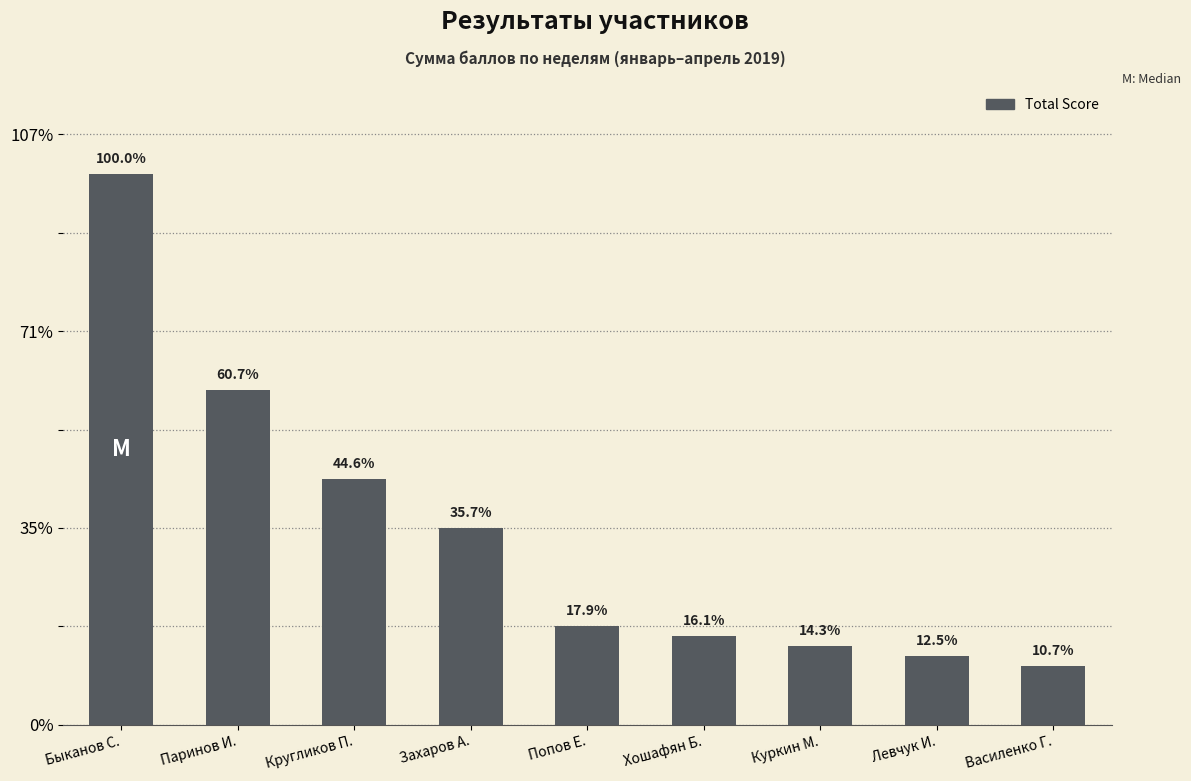

Reading right to left, transcribe all the data shown in this chart.

Василенко Г.=6	Левчук И.=7	Куркин М.=8	Хошафян Б.=9	Попов Е.=10	Захаров А.=20	Кругликов П.=25	Паринов И.=34	Быканов С.=56